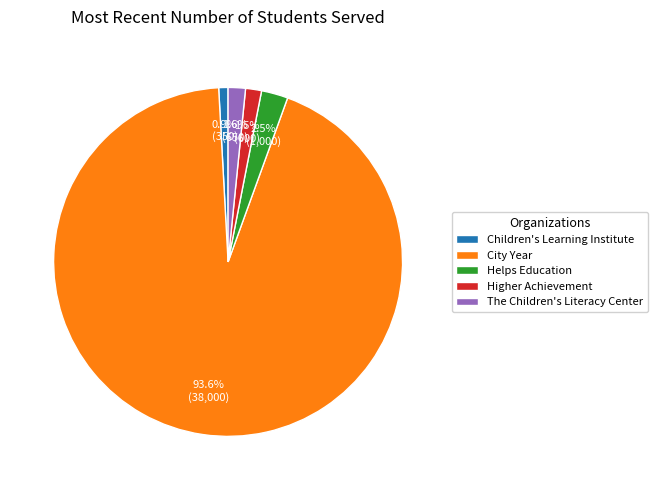

What percentage is the City Year slice, to the nearest percent?

94%